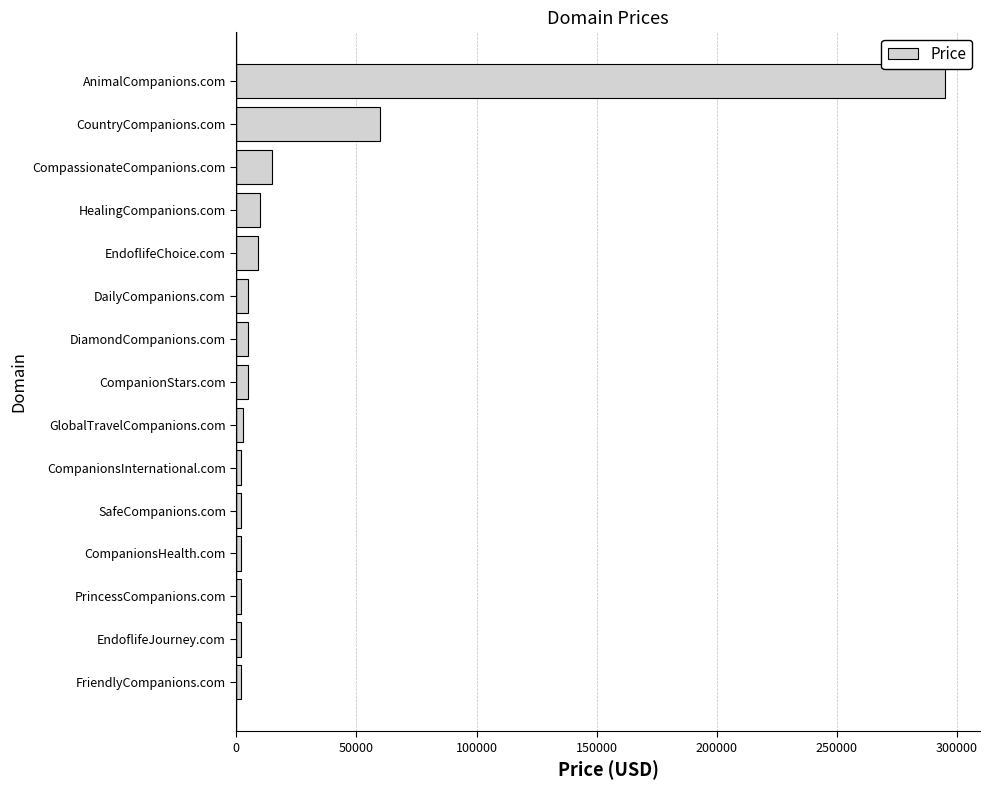

The chart shows a value of 21557 at CountryCompanions.com. True or false?

False